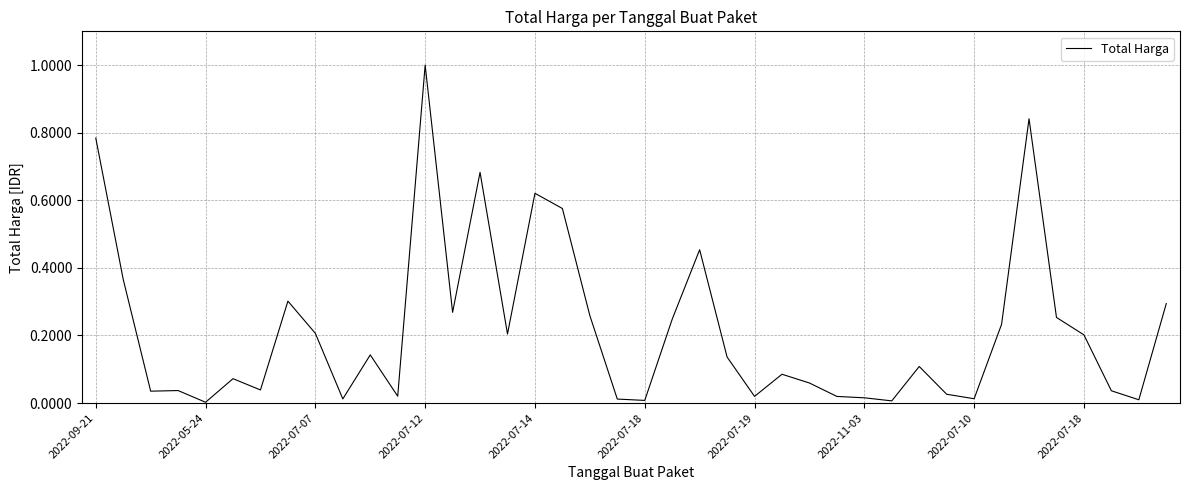

What is the greatest value displayed?

1.0